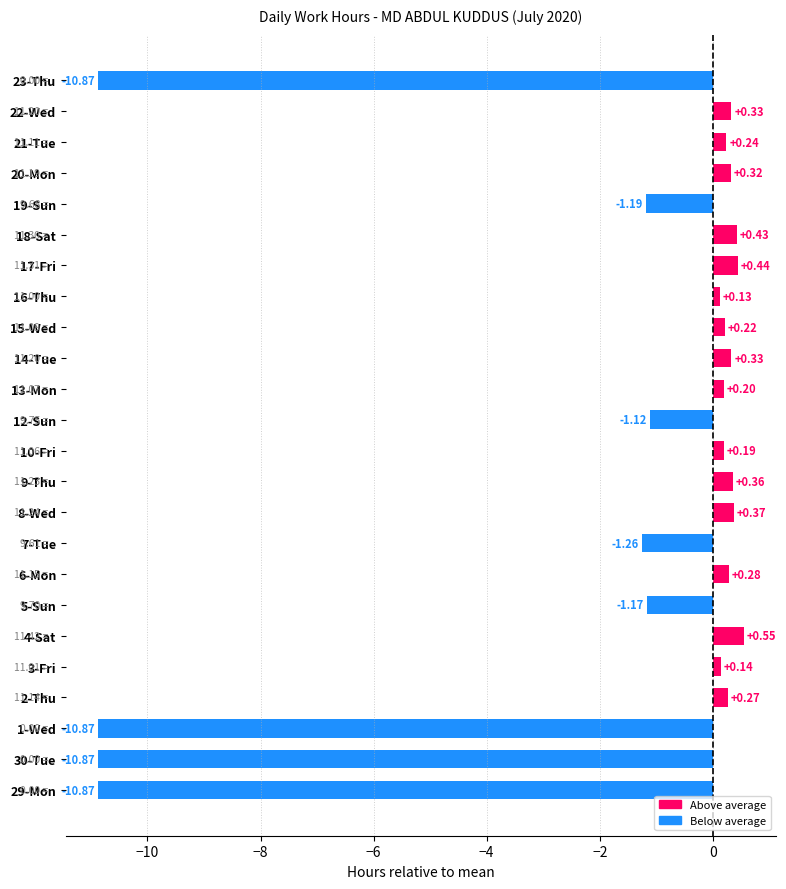

How many data points are less than 0?

8